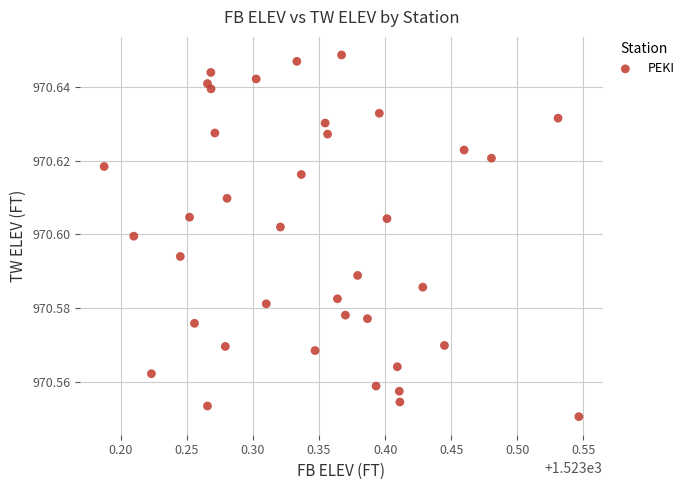

What is the range of X values (max minus min)?

0.4